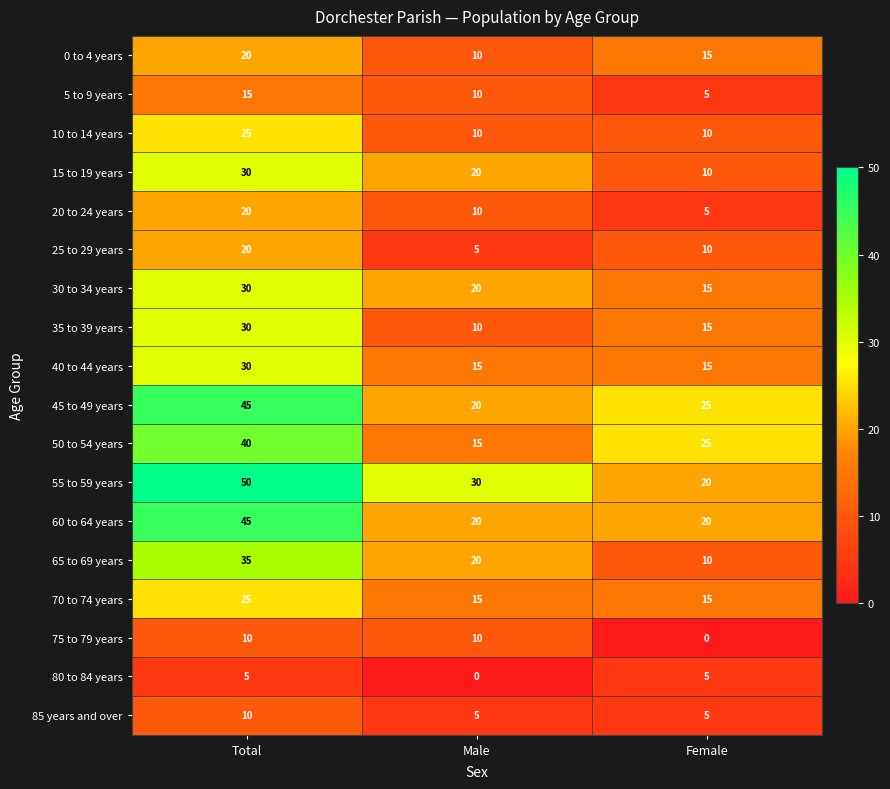

What is the spread (max minus min) of values at Total?

45